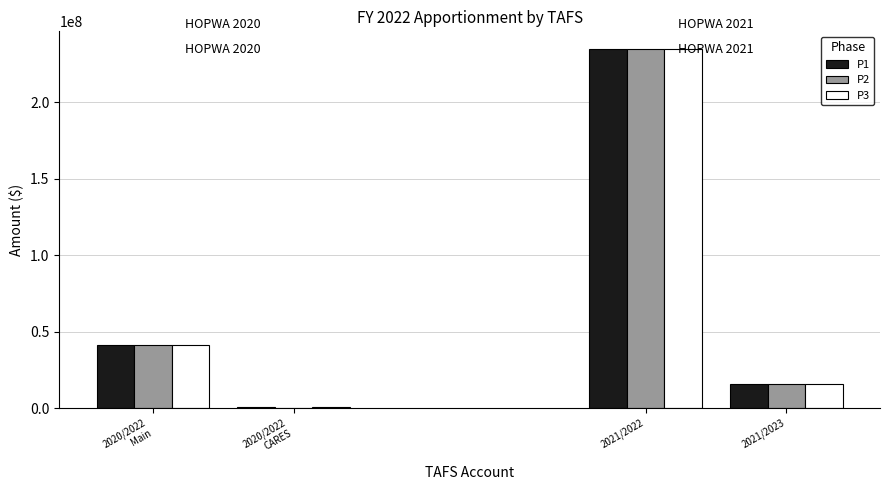

Rank the categories by P2 value from highest to lowest.

TAFS 86-0308 2021/2022, TAFS 86-0308 2020/2022, TAFS 86-0308 2021/2023, TAFS 86-0308 2020/2022 (CARES)